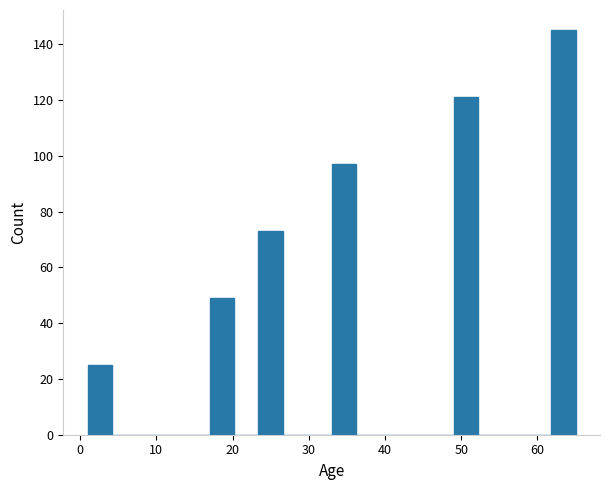

Read against the x-axis, roughly where is the centre of the tallest bar?

63